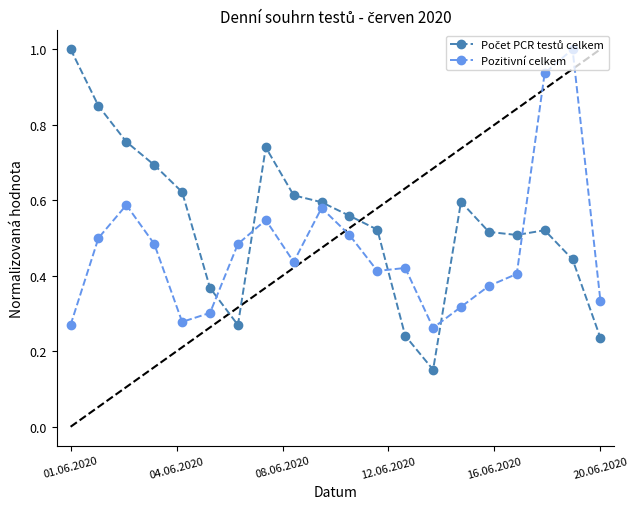

What is the sum of all Pozitivní celkem values?

9.4